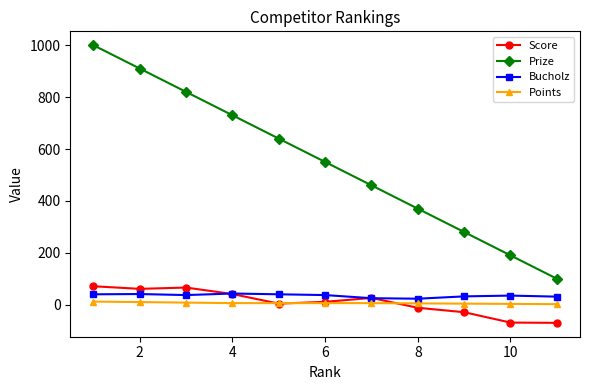

What are all the series names shown in the legend?

Score, Prize, Bucholz, Points